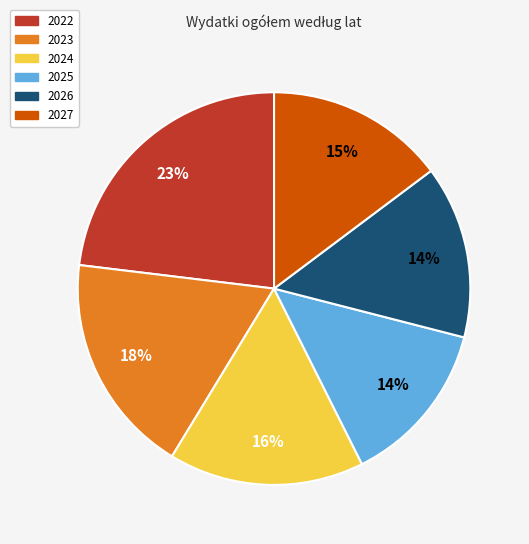

What percentage is the 2022 slice, to the nearest percent?

23%